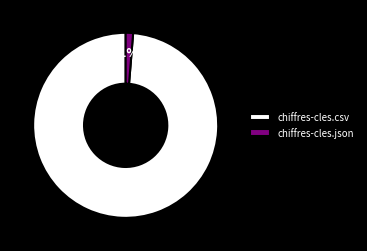

Is there any slice that represents more than half of the pie?

Yes